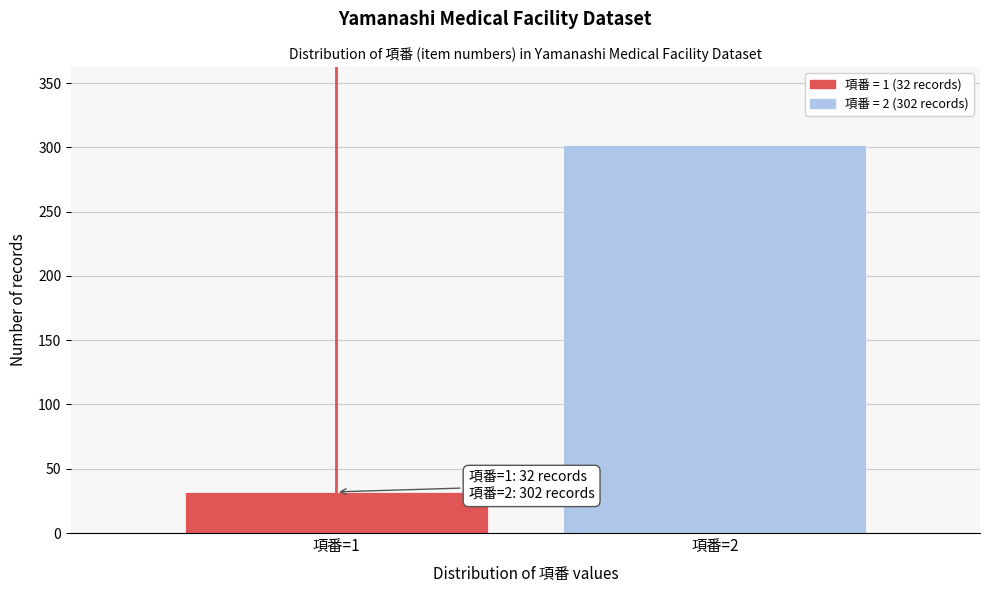

Reading right to left, list all the values displayed in this chart.

302	32